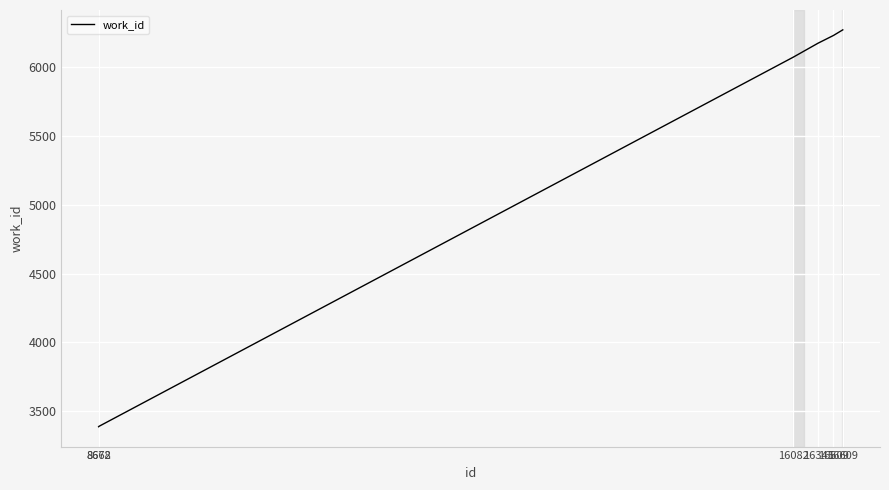

Where is the data nearest to the value 4829?

16082